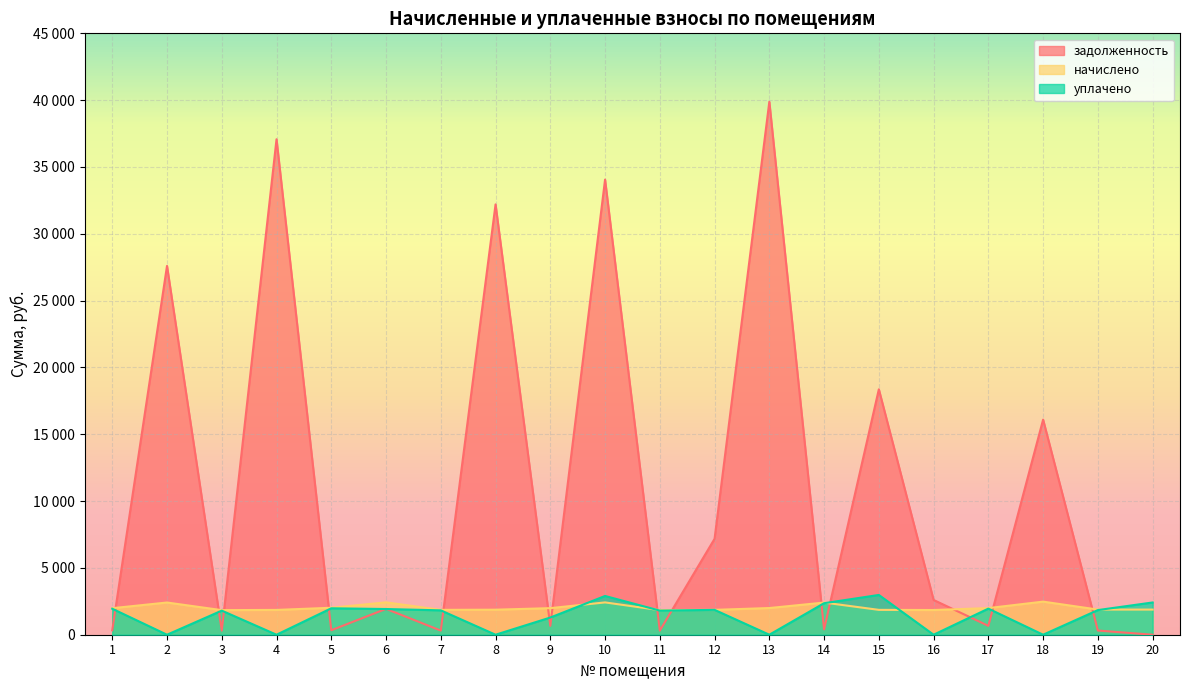

At how many categories does at least one series exceed 26974?

5